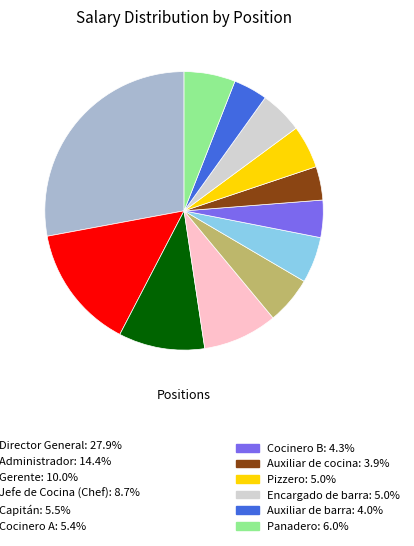

Is there any slice that represents more than half of the pie?

No